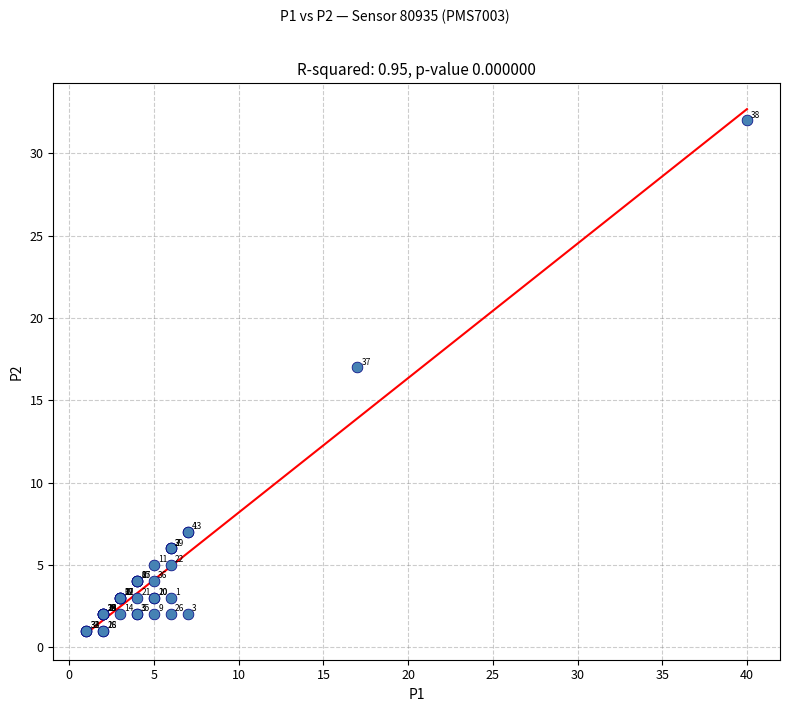

What Y value in the scatter plot is closest to 16?

17